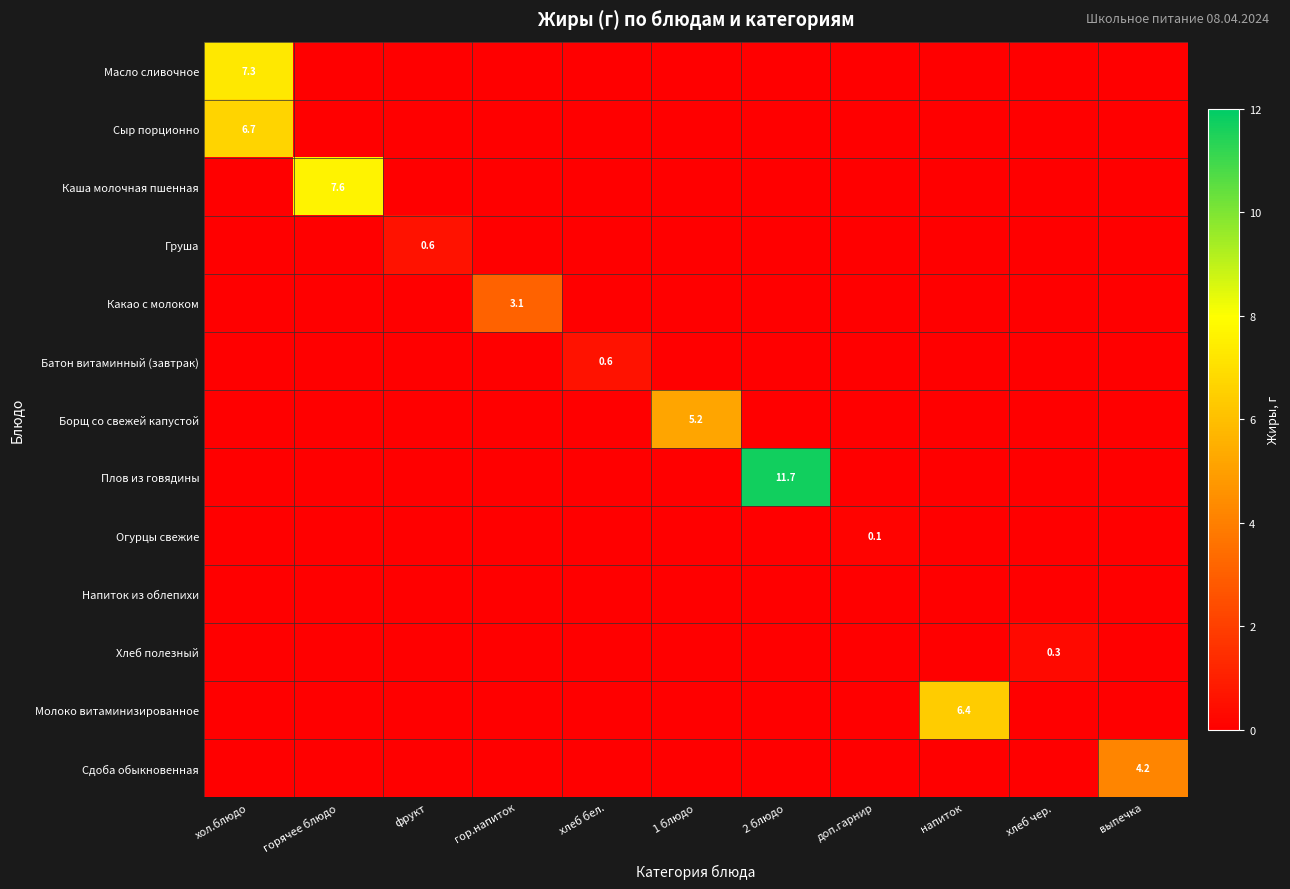

Where is Напиток из облепихи nearest to the value 0?

хол.блюдо